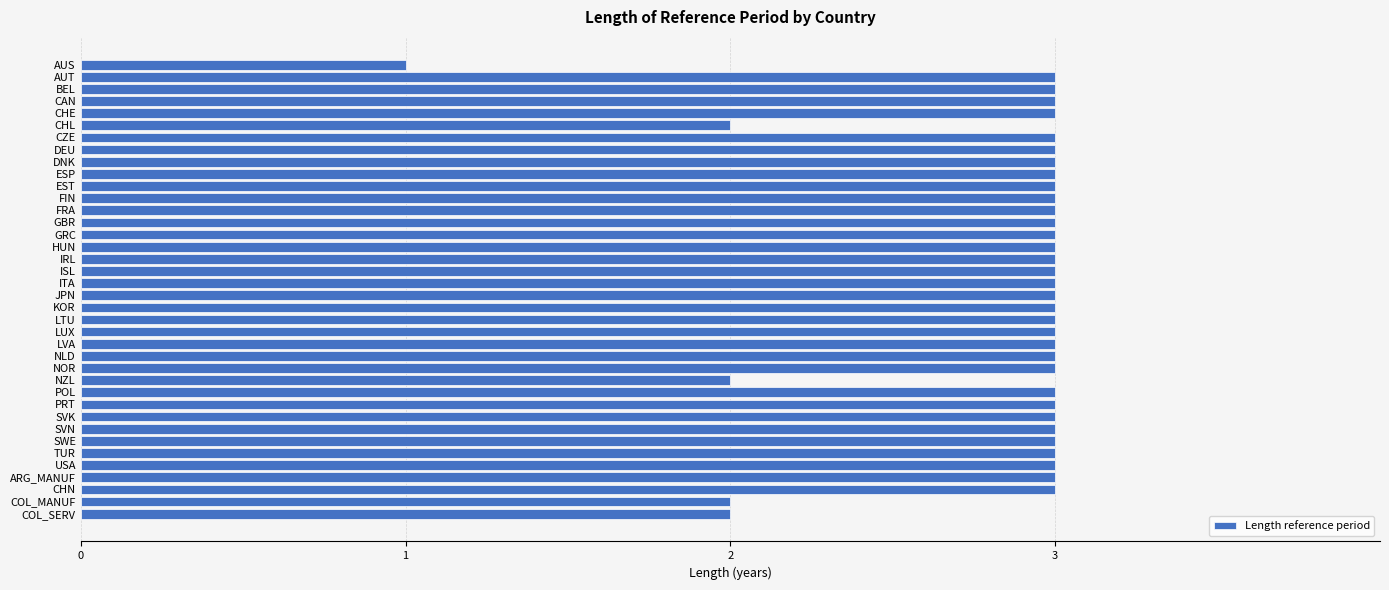

What is the average value?

3